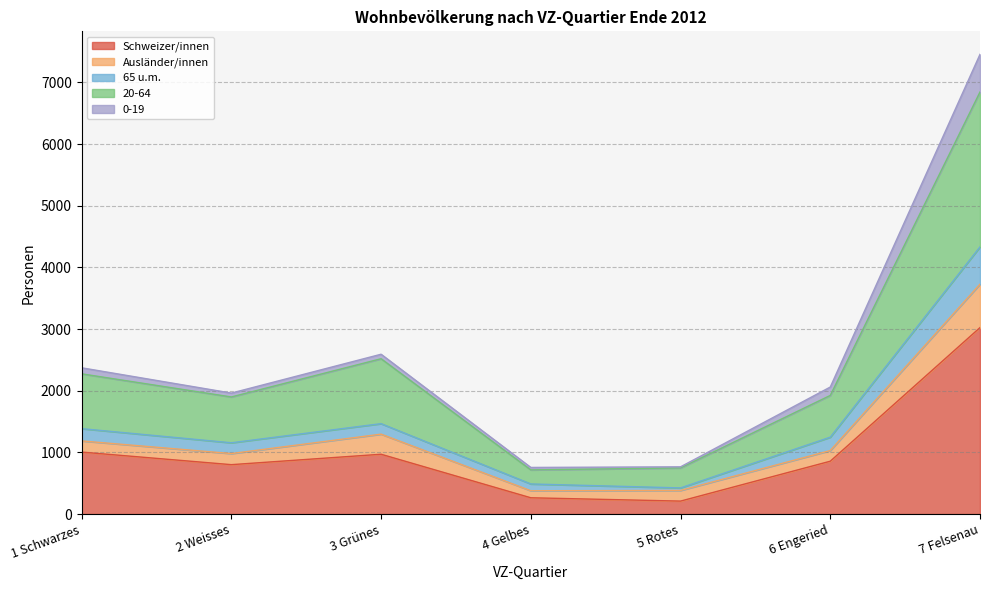

Count the number of categories in the chart.

7